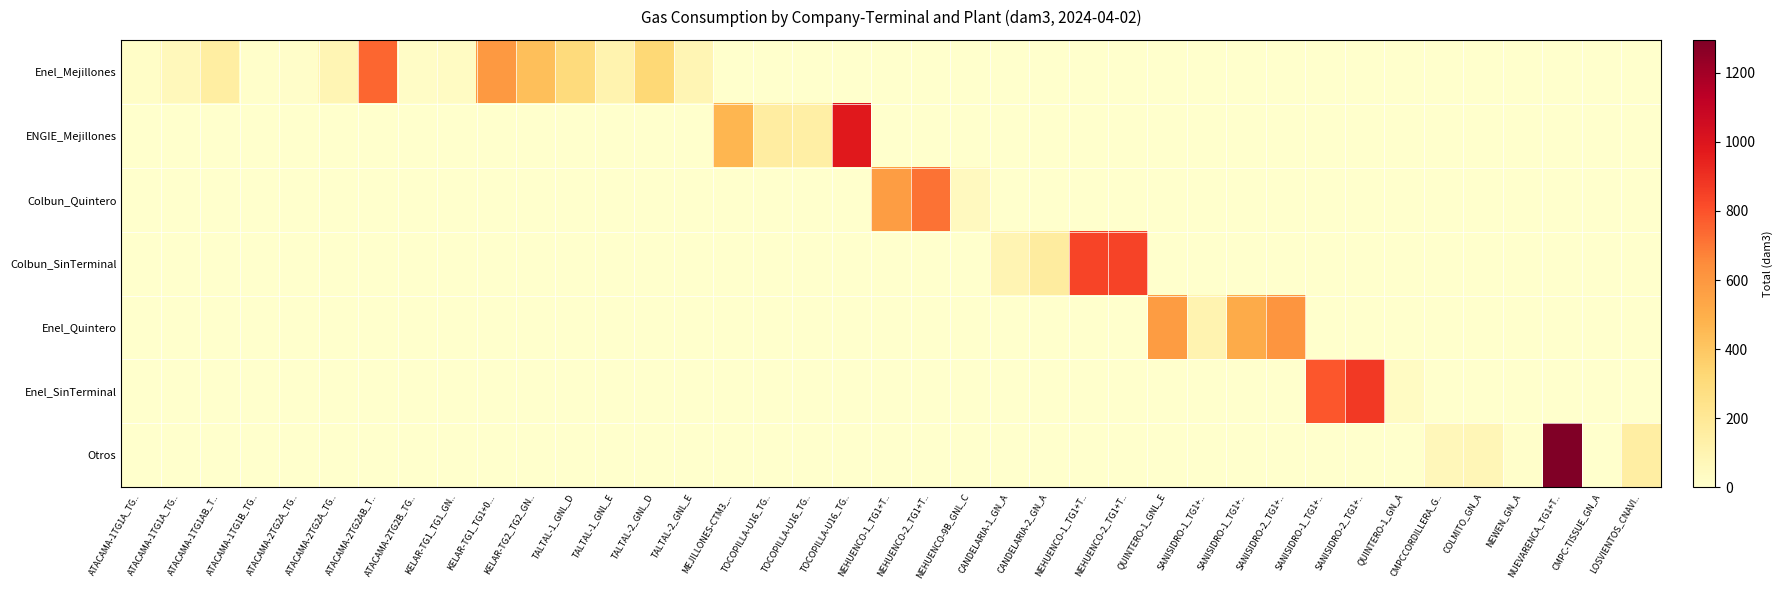

How many series are shown in this chart?

7